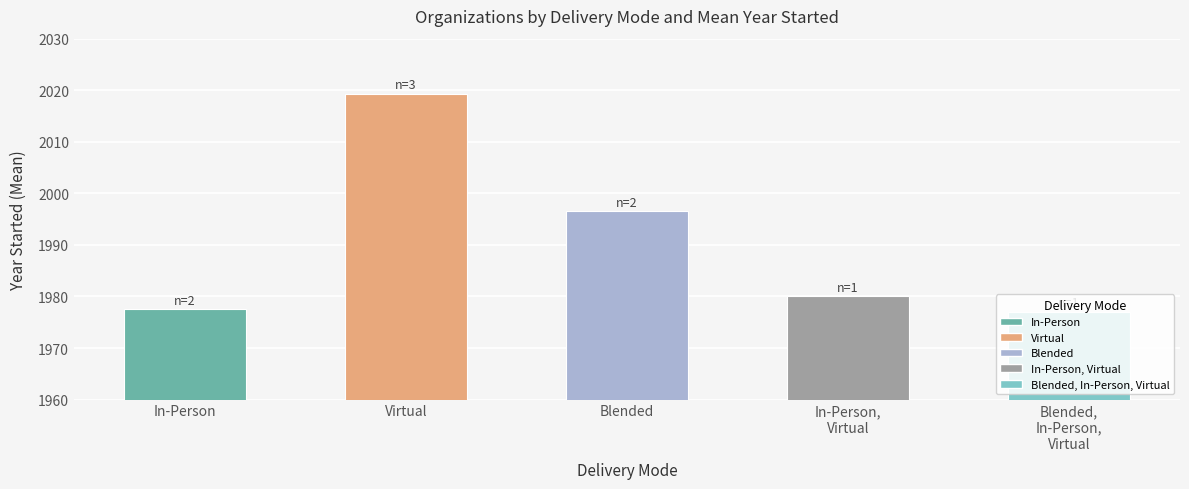

How many data points does each series have?

5